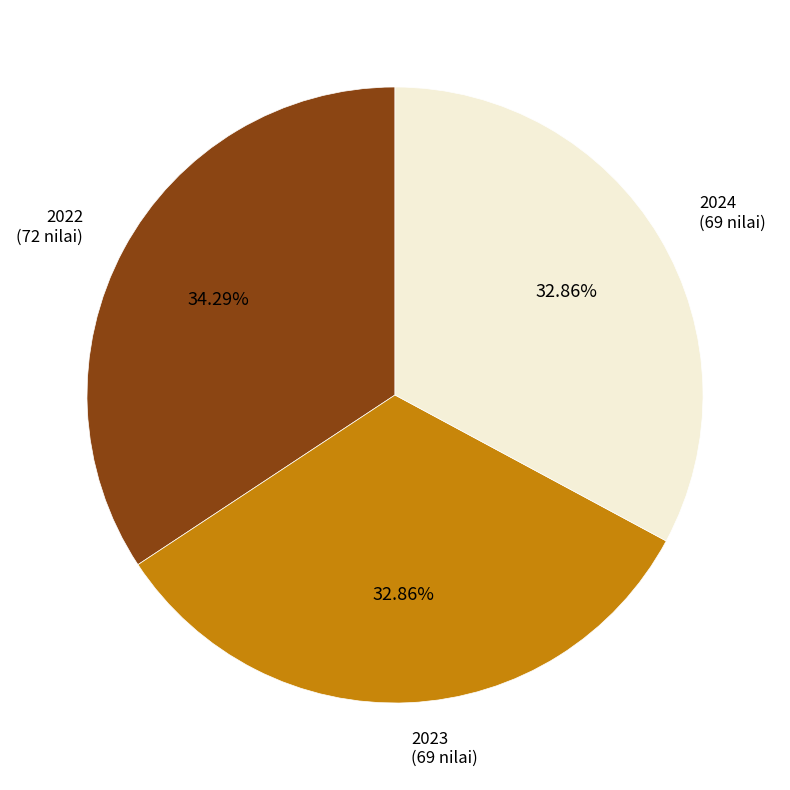

Does 2024 represent more than half of the total?

No